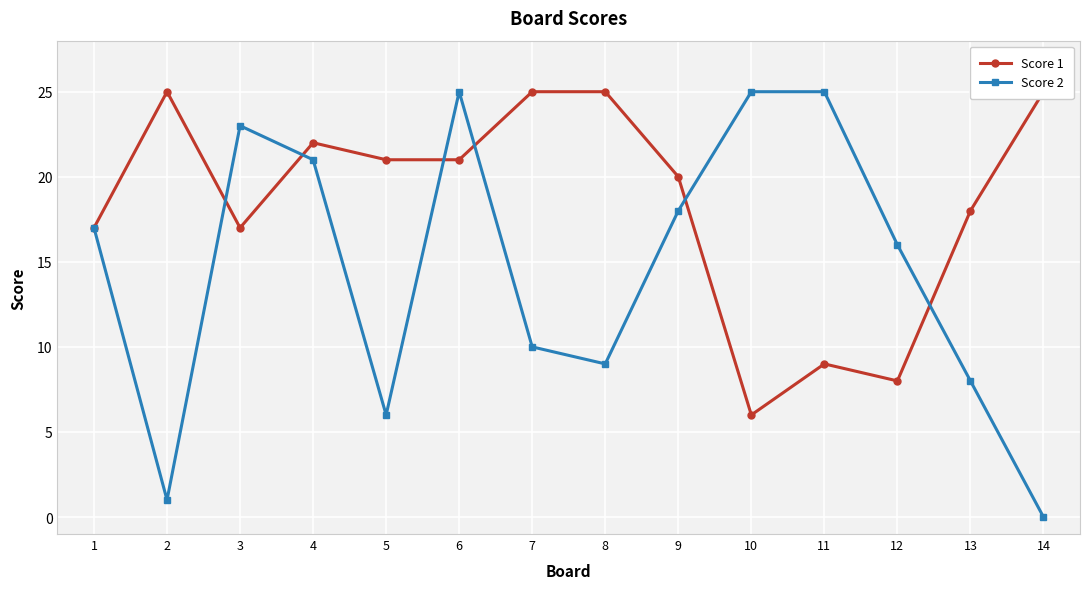

The Score 1 series shows 35 at 7. True or false?

False